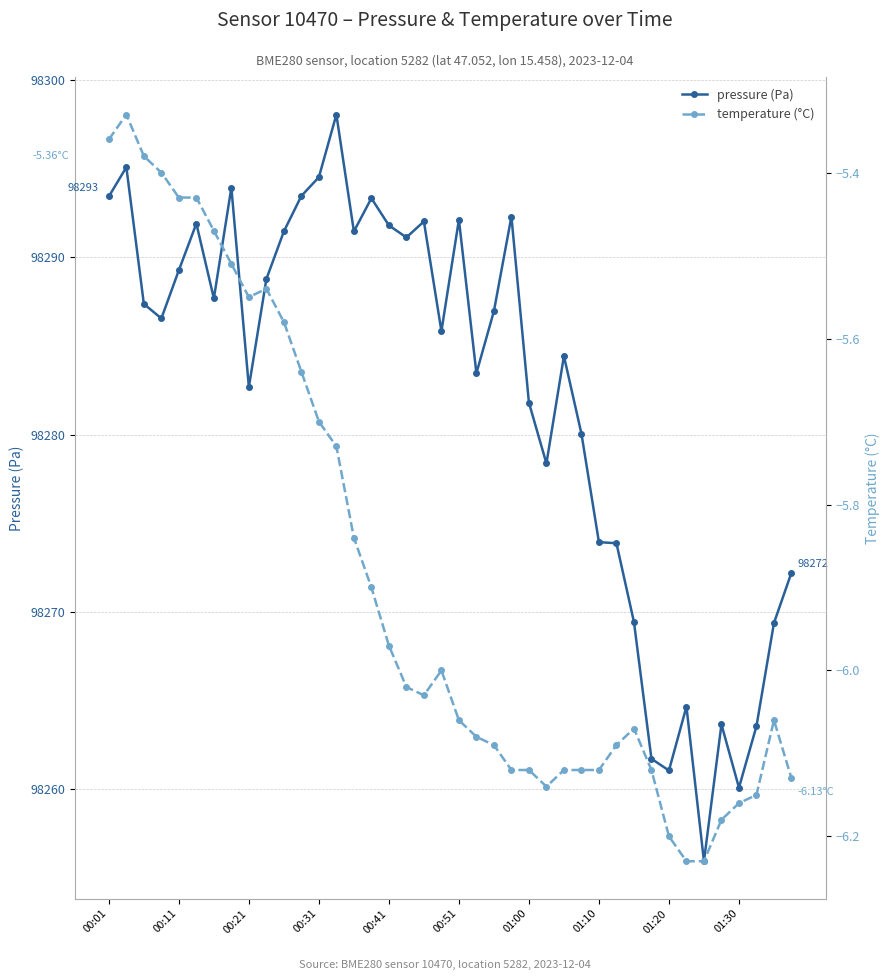

Is it true that pressure (Pa) equals 41882.7 at 38?

False